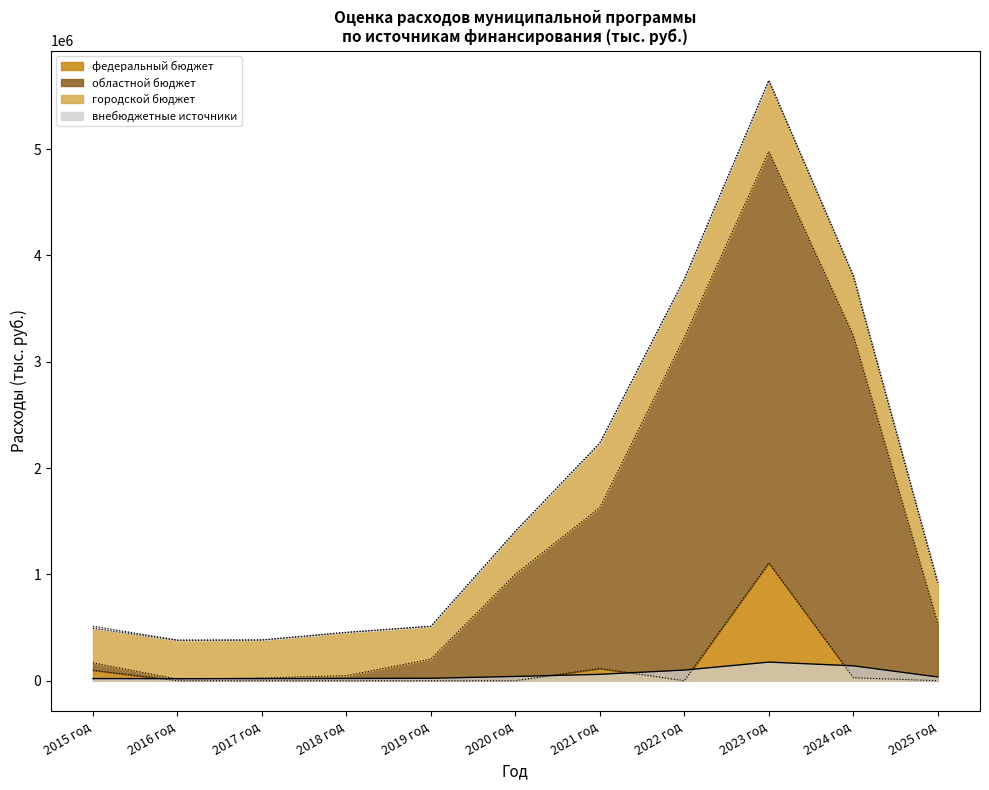

At which category does the chart reach its minimum across all series?

2016 год